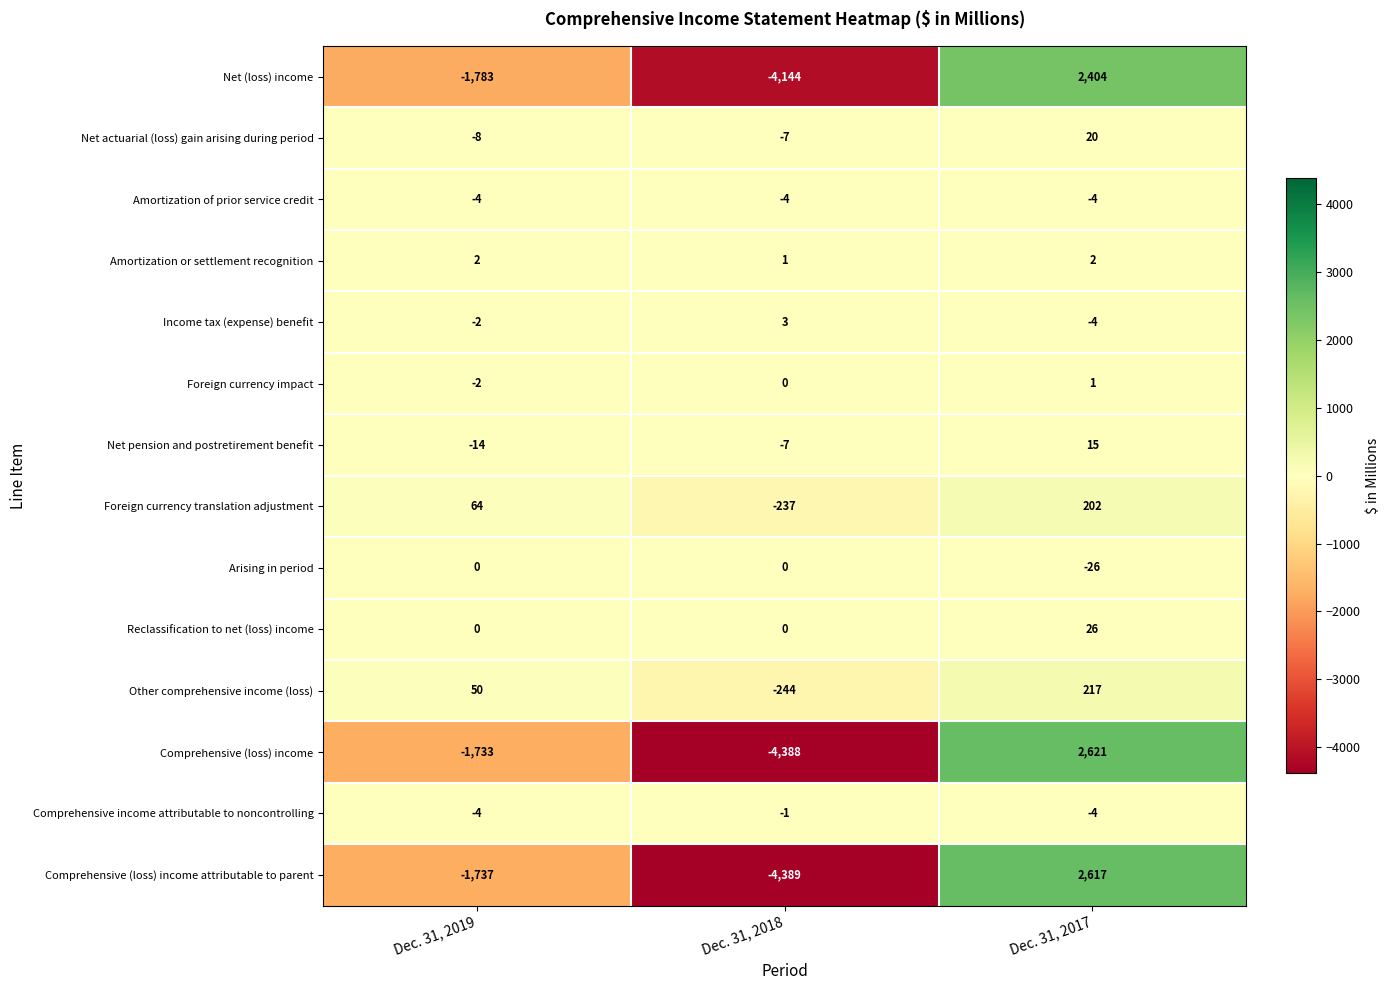

Which series changed the most between Dec. 31, 2018 and Dec. 31, 2017?

Comprehensive (loss) income